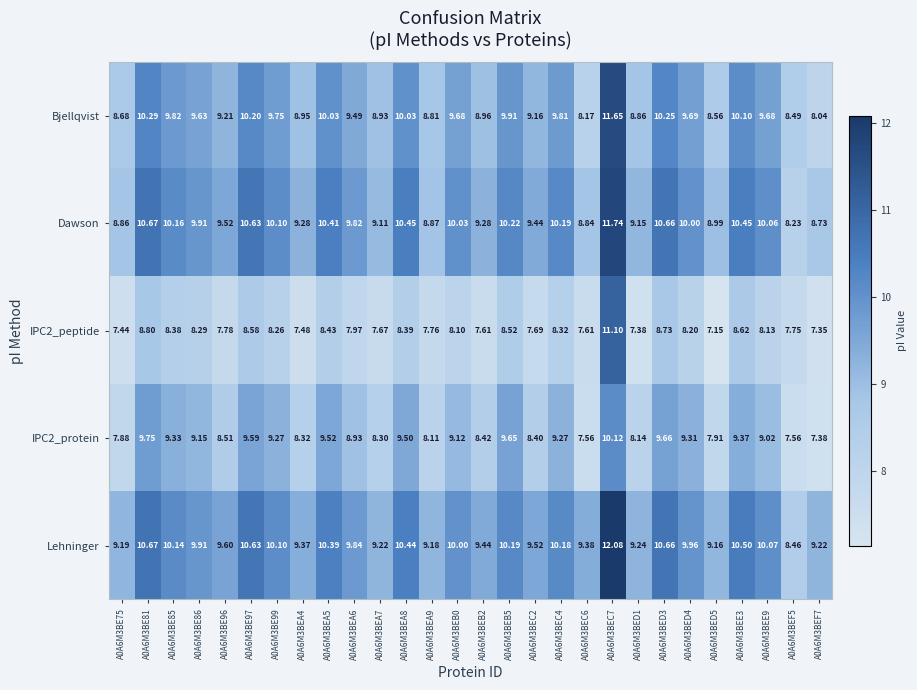

Which series has the largest range (max minus min)?

IPC2_peptide